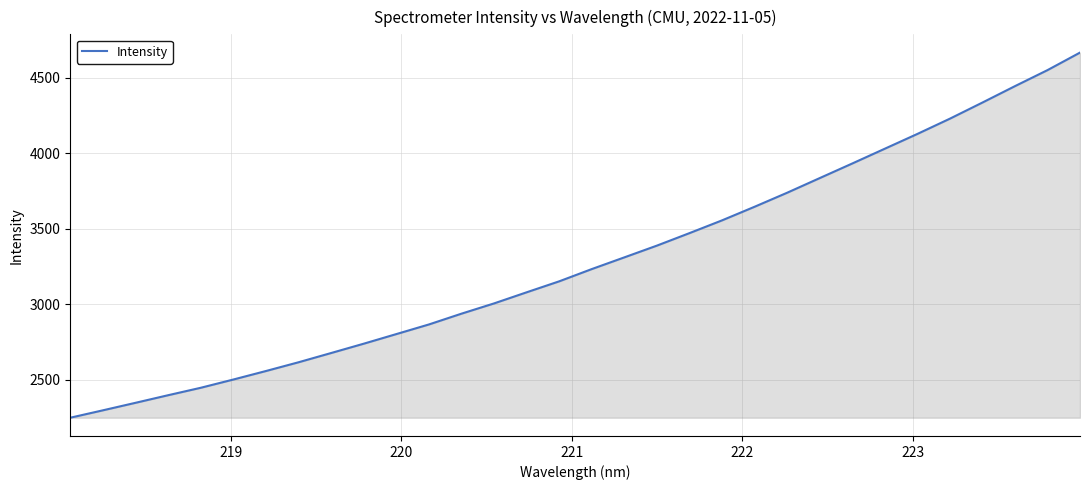

What is the difference between the maximum and minimum values?

2417.3